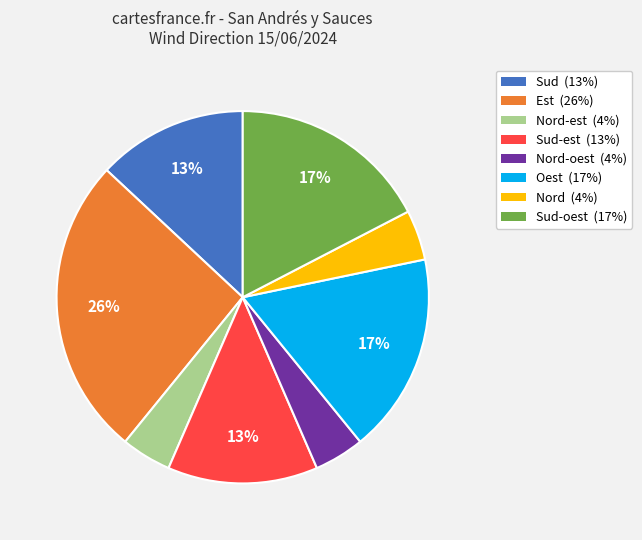

To the nearest percent, what is the difference between the largest and smallest slice percentages?

22%